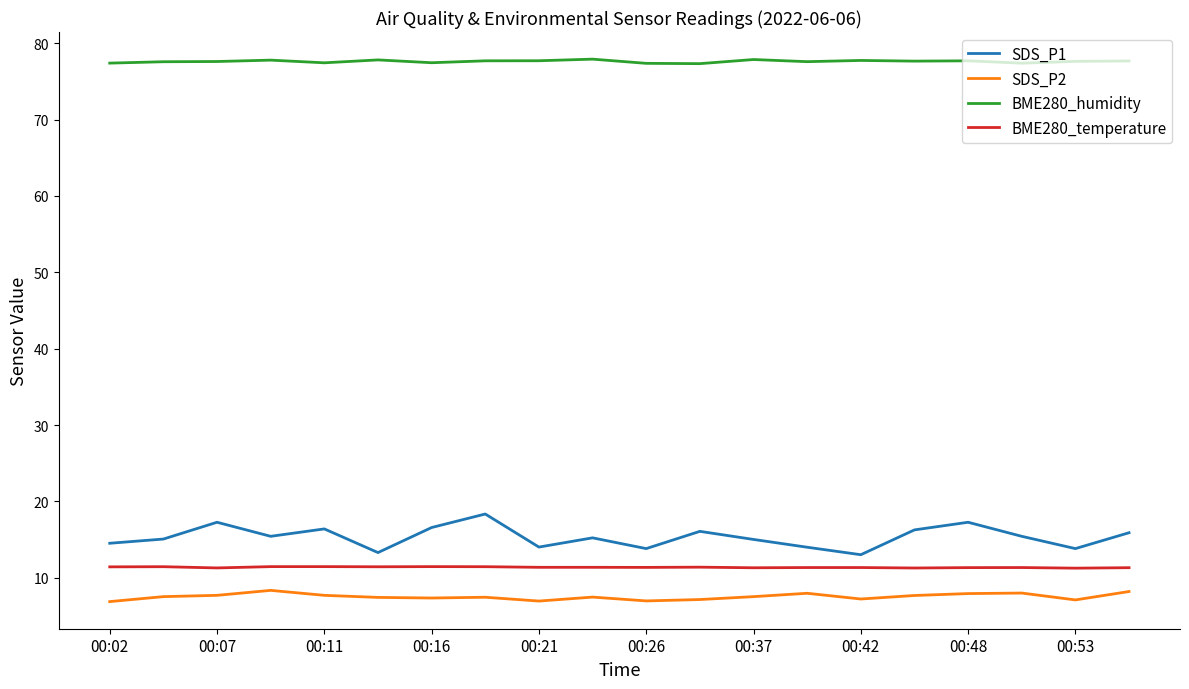

What is the average value of the BME280_temperature series?

11.4